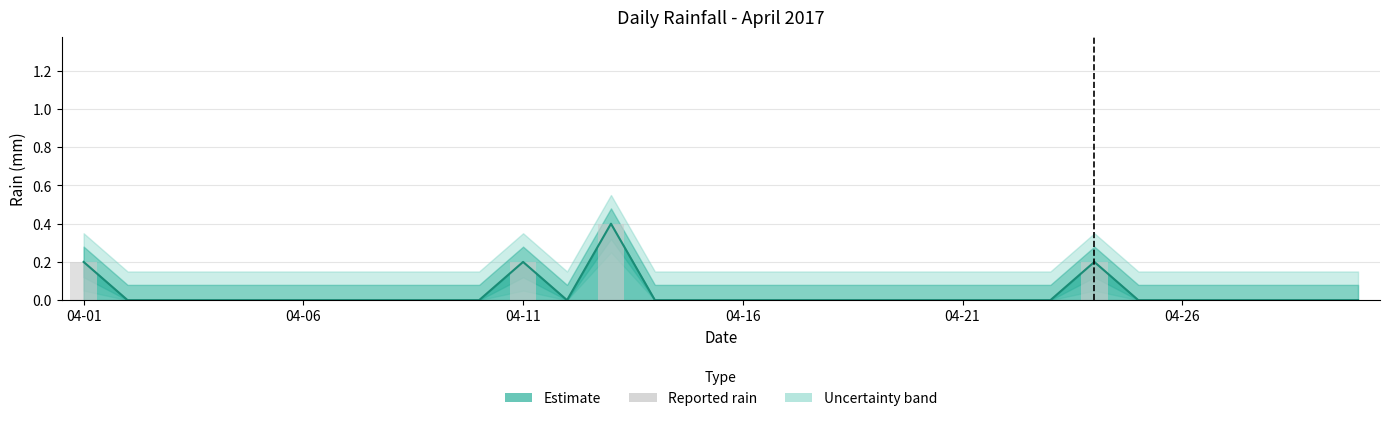

Between 11 and 6, which is larger?

11